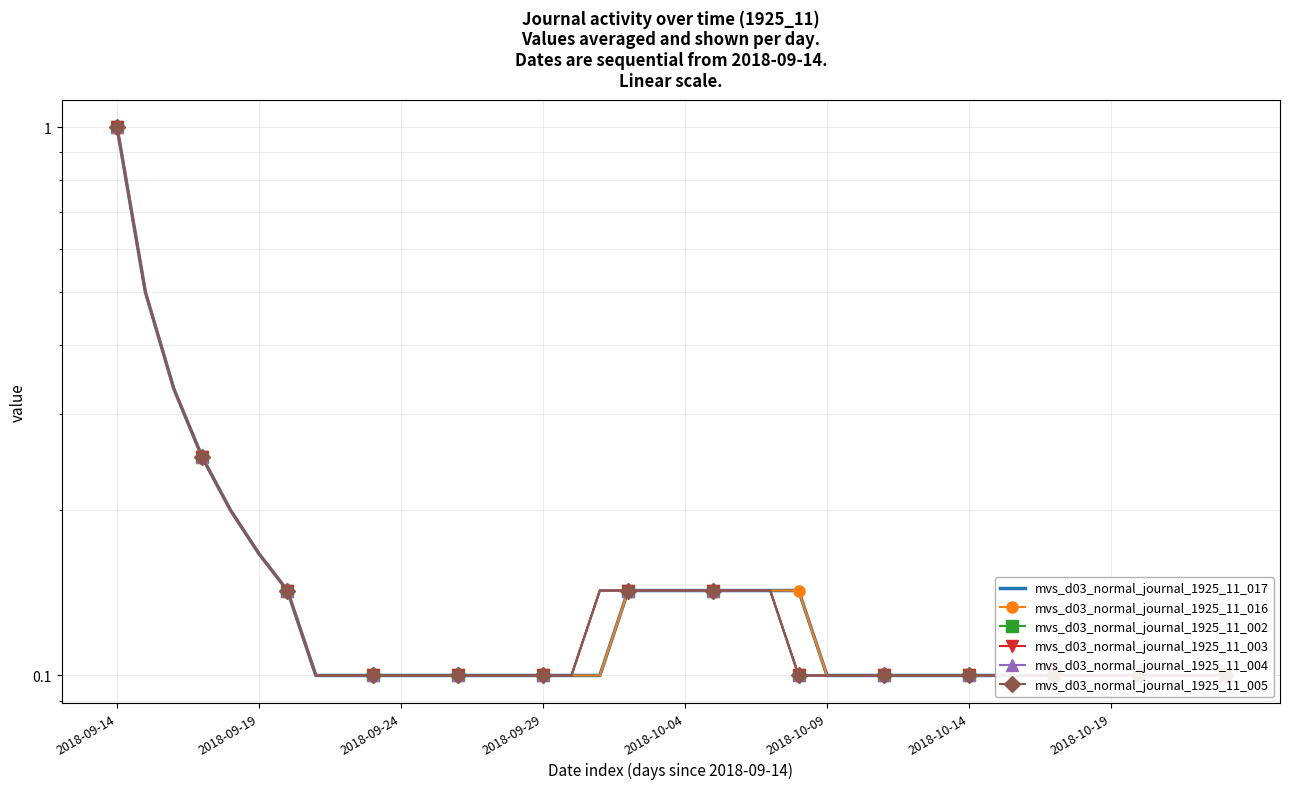

How many mvs_d03_normal_journal_1925_11_016 values are between 0 and 1?

40